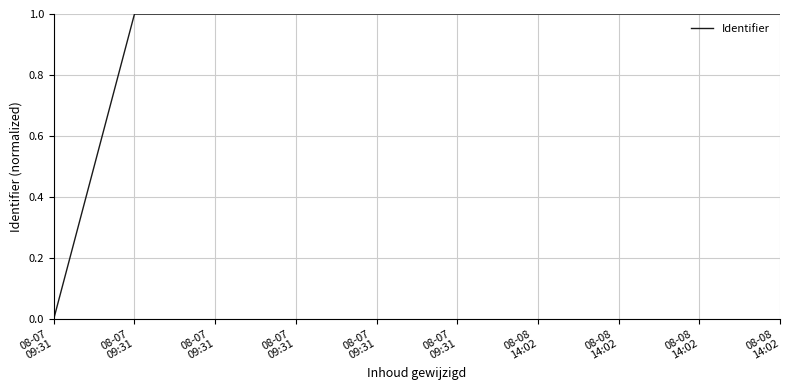

Rank the categories by value from lowest to highest.

08-07
09:31, 08-07
09:31, 08-07
09:31, 08-08
14:02, 08-08
14:02, 08-07
09:31, 08-08
14:02, 08-07
09:31, 08-08
14:02, 08-07
09:31